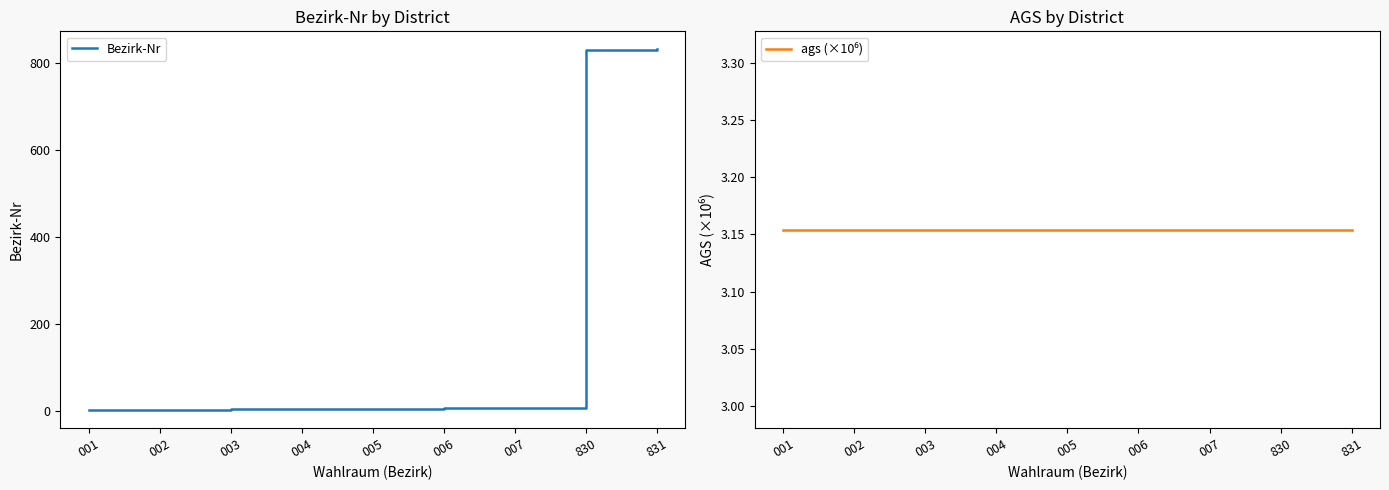

Where does the Bezirk-Nr series first go above 5?

006